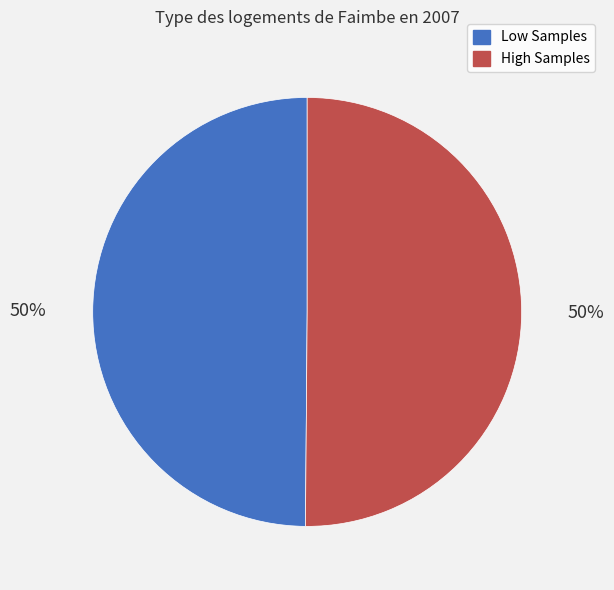

How many segments does this pie chart have?

2